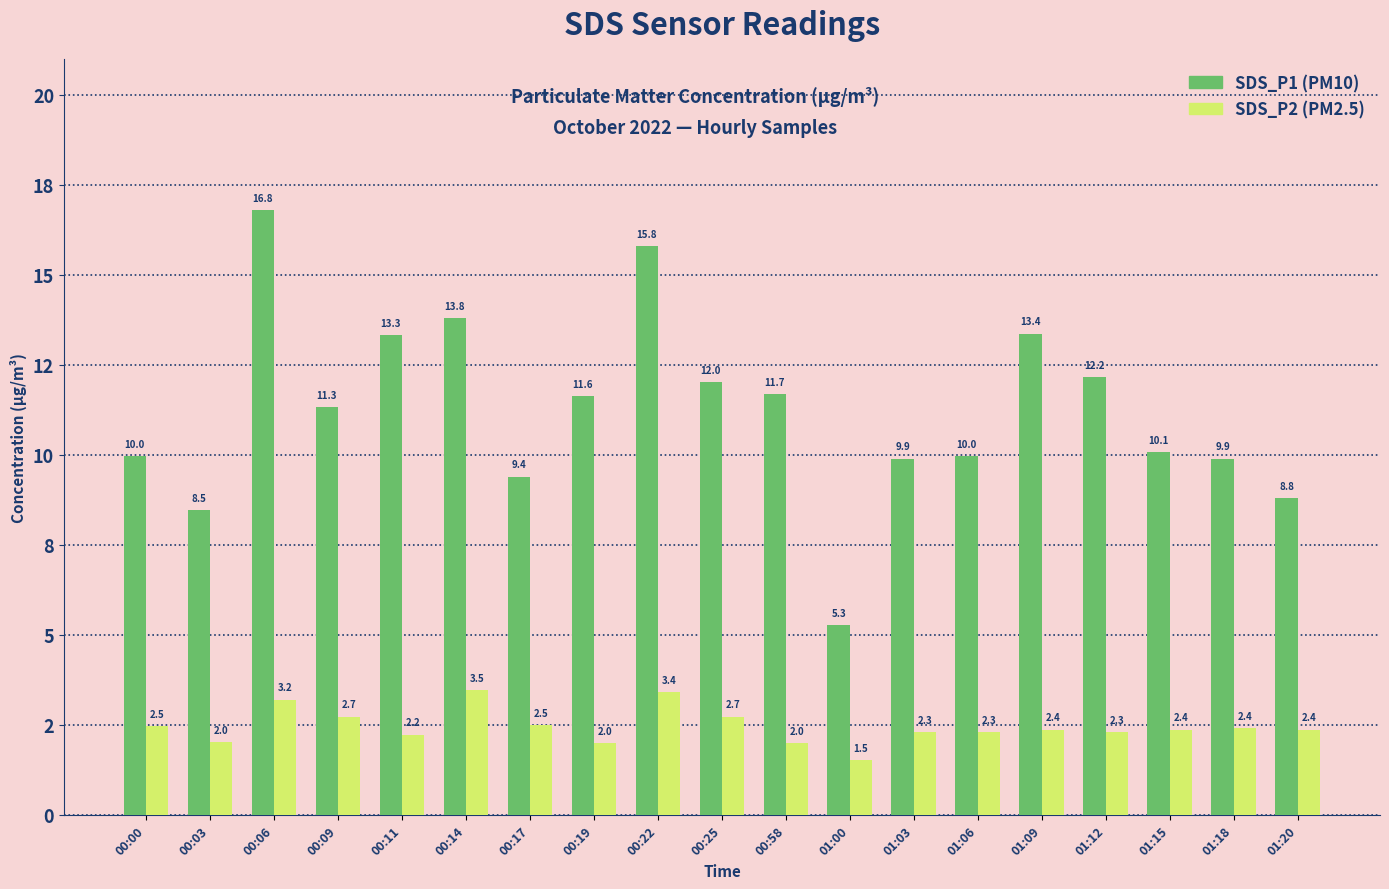

What is the label of the 9th bar from the left?

00:22